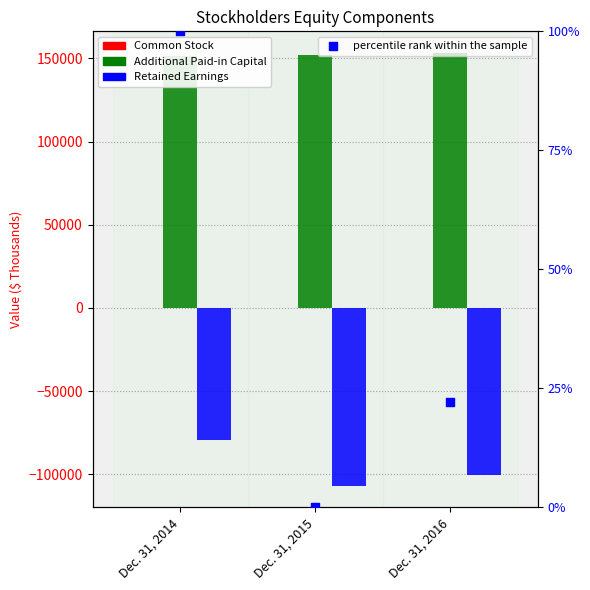

What are all the series names shown in the legend?

Common Stock, Additional Paid-in Capital, Retained Earnings, percentile rank within the sample